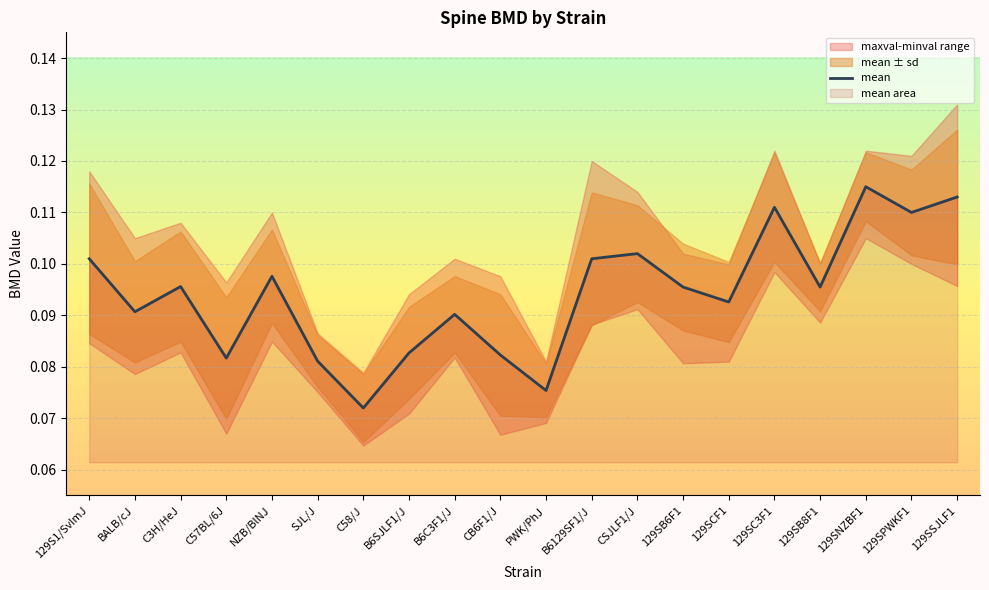

What is the average value?

0.1